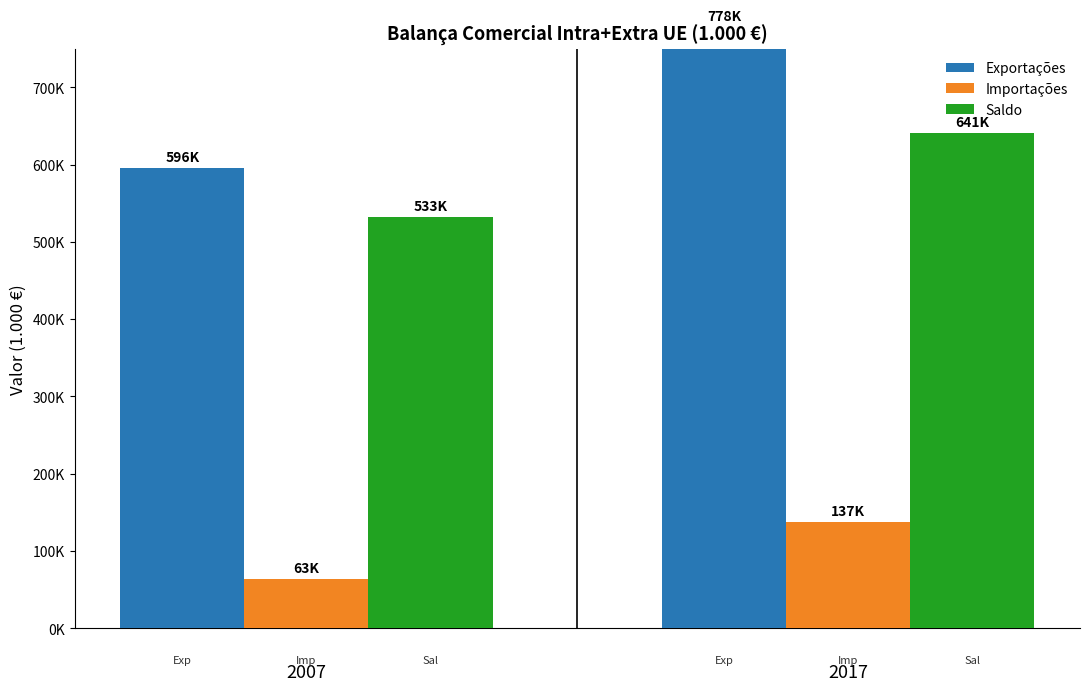

Reading right to left, list all the values displayed in this chart.

Exportações: 2017=778041.0	2007=595986.6
Importações: 2017=137205.9	2007=63256.7
Saldo: 2017=640835.1	2007=532729.9